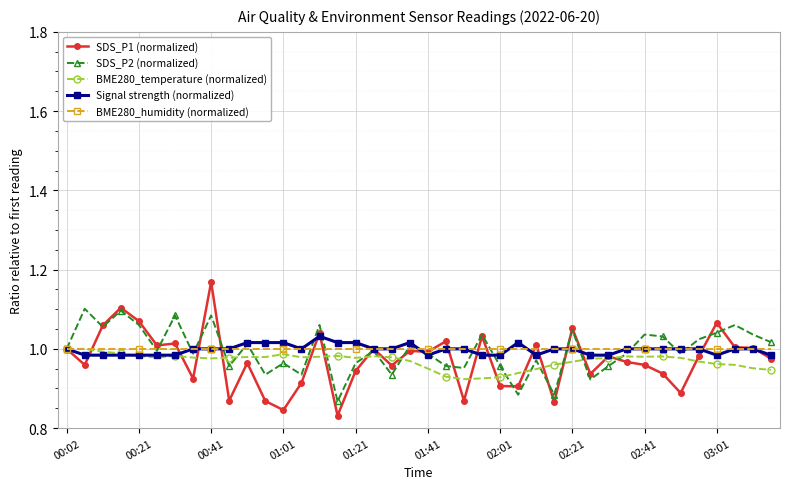

How many lines are shown in the chart?

5